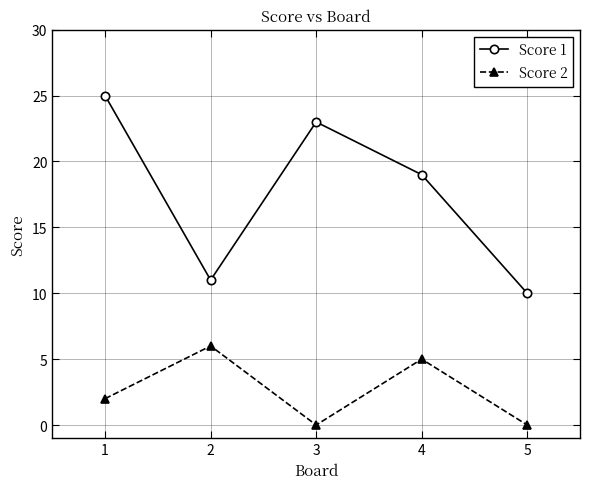

Which series has the largest range (max minus min)?

Score 1